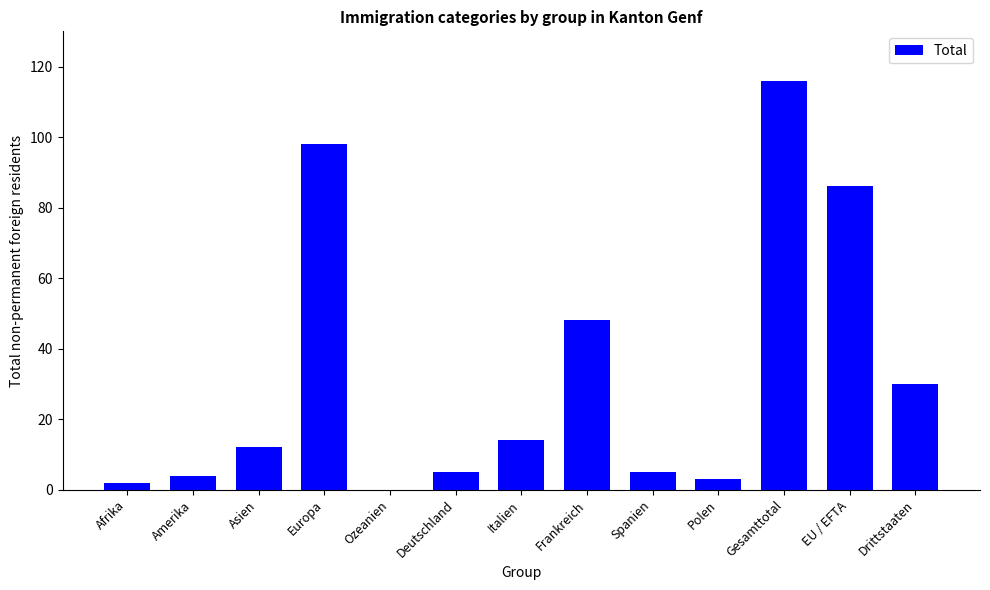

Which category has the highest value across all series?

Gesamttotal